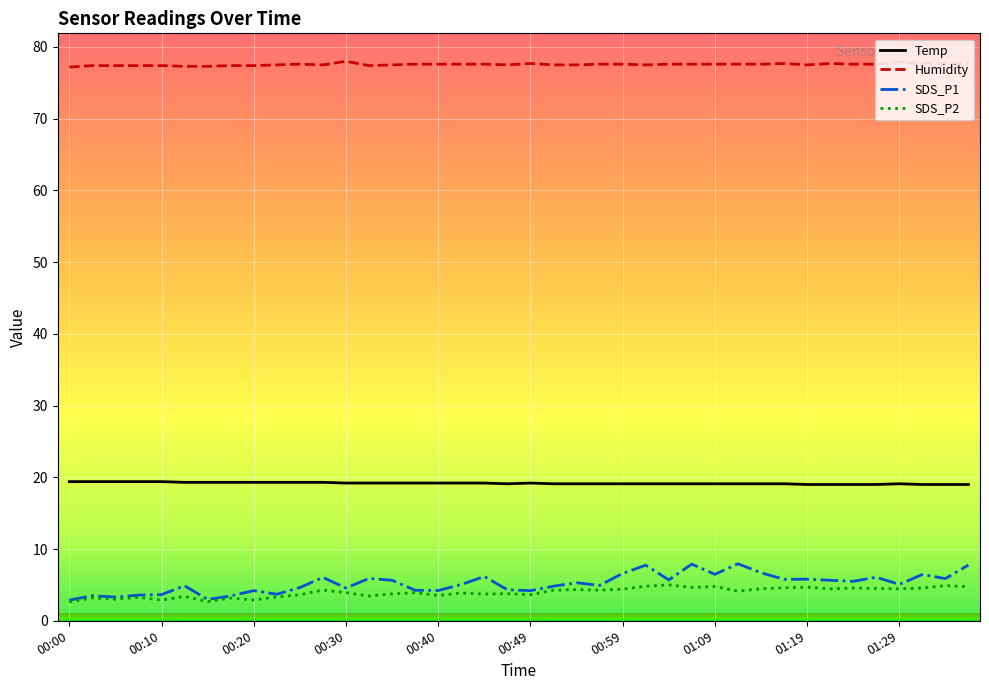

What is the minimum value for Humidity?

77.2